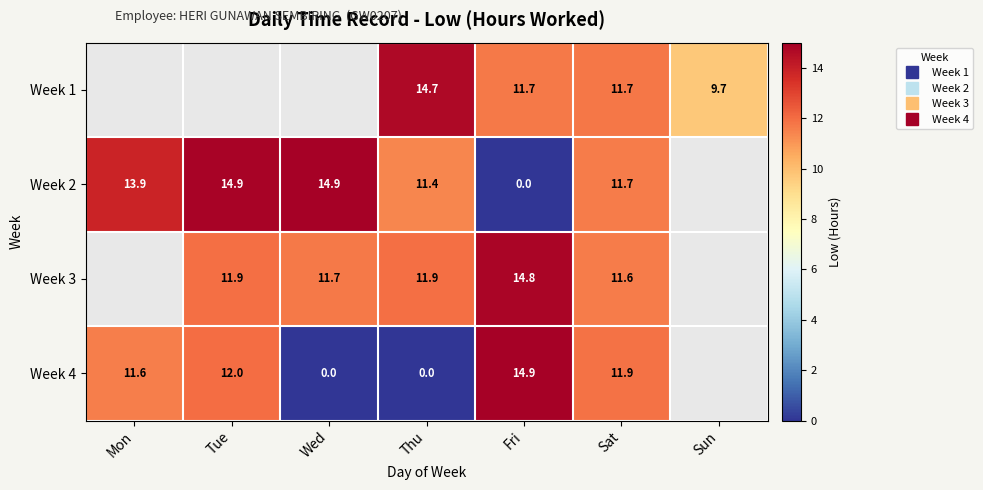

The value of Week 3 at Fri is 14.8. True or false?

True